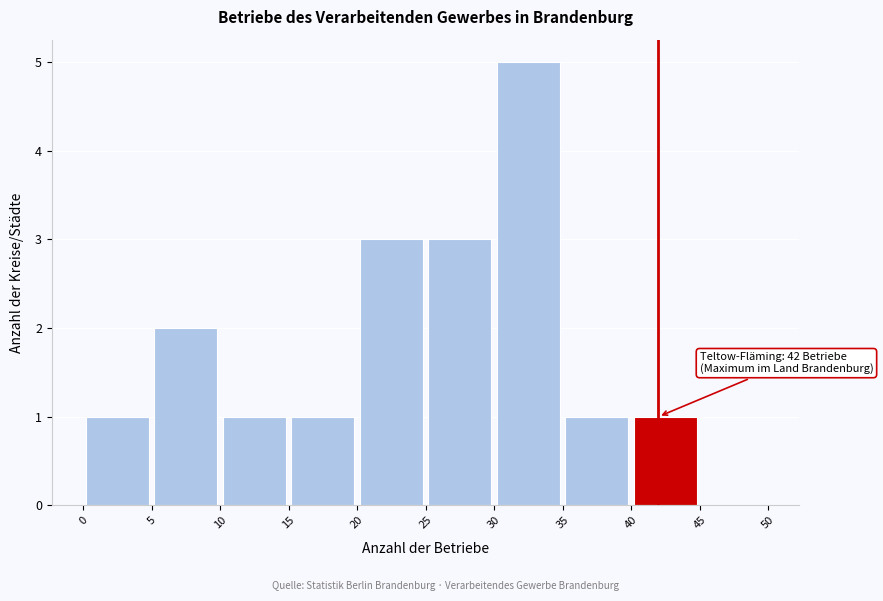

Over which range of the x-axis is the bar tallest?

30 to 35